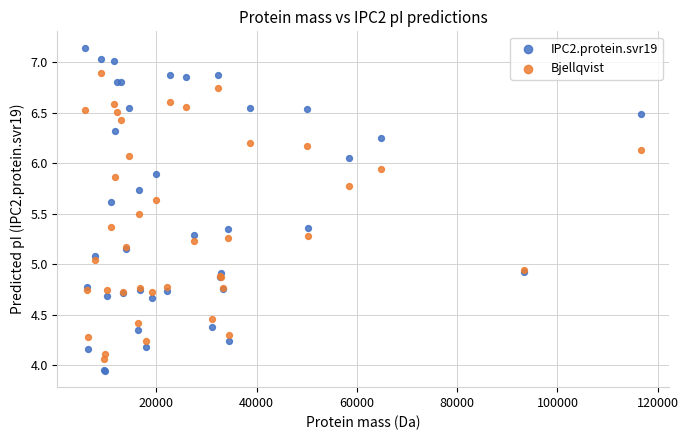

Which series reaches the maximum Y coordinate?

IPC2.protein.svr19